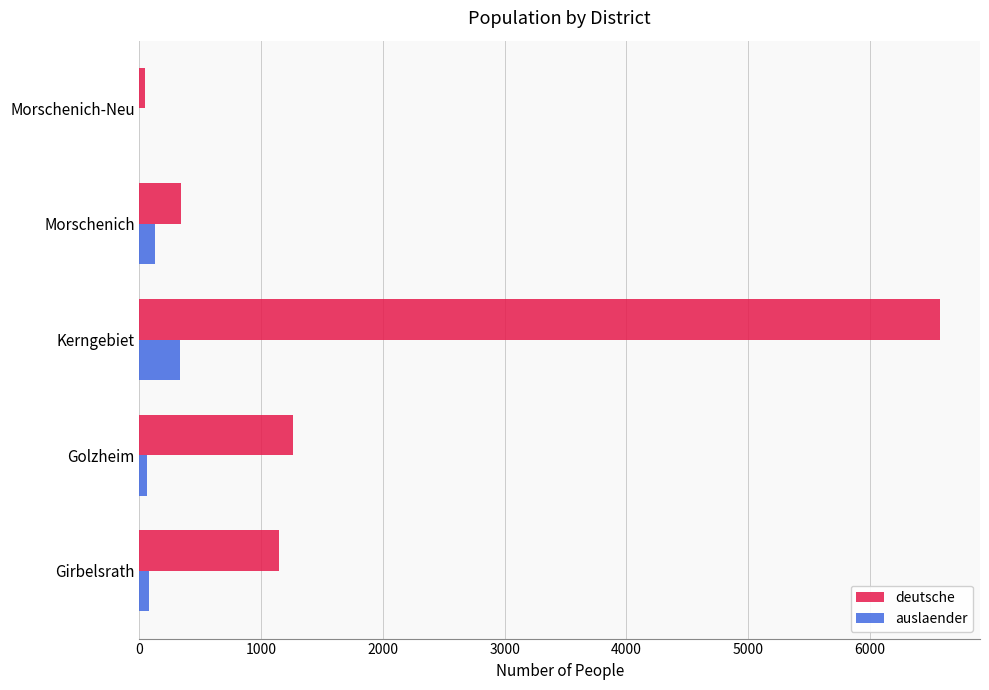

Which series changed the most between Golzheim and Morschenich-Neu?

deutsche